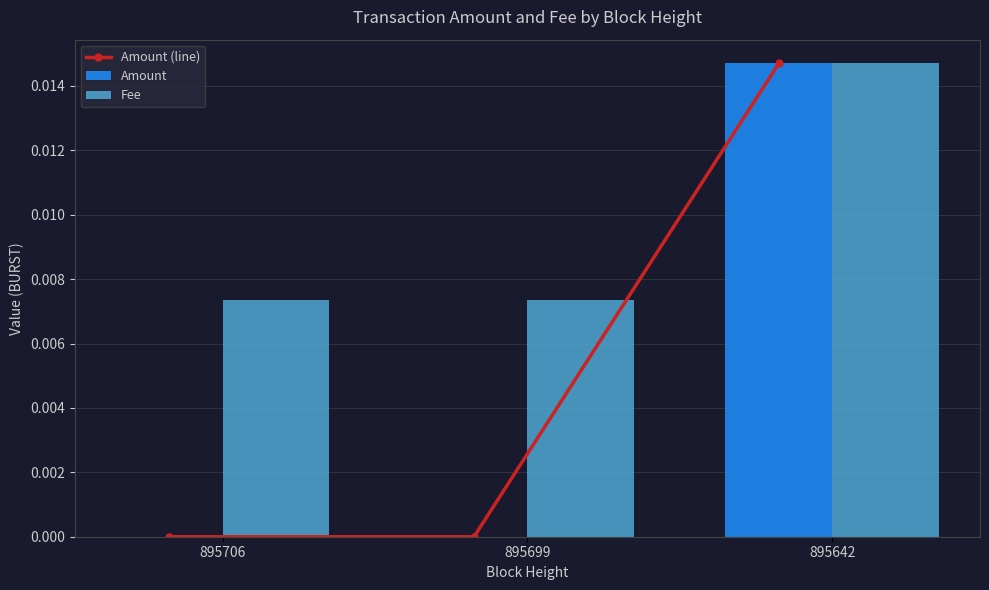

How many values in Amount (line) are above zero?

1